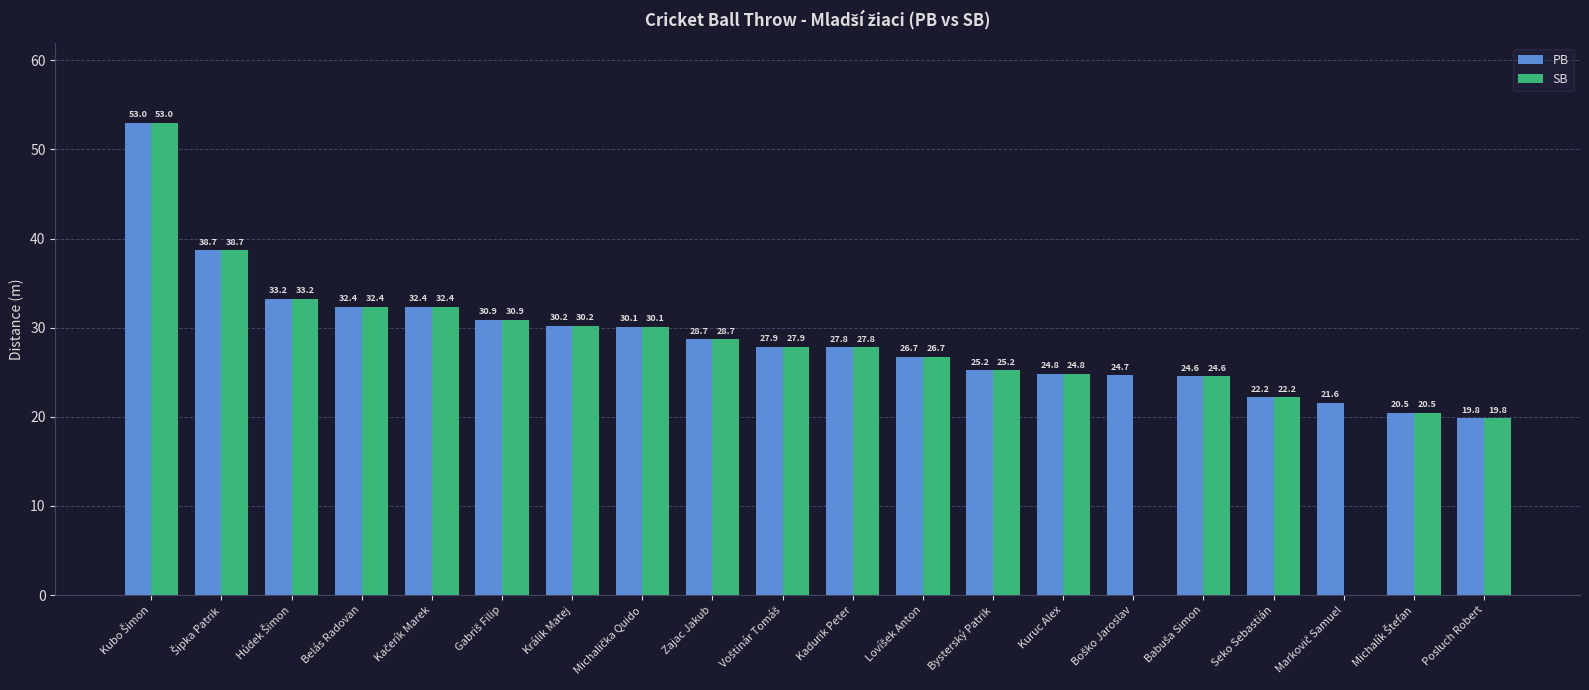

What is the highest value of the PB series?

53.0